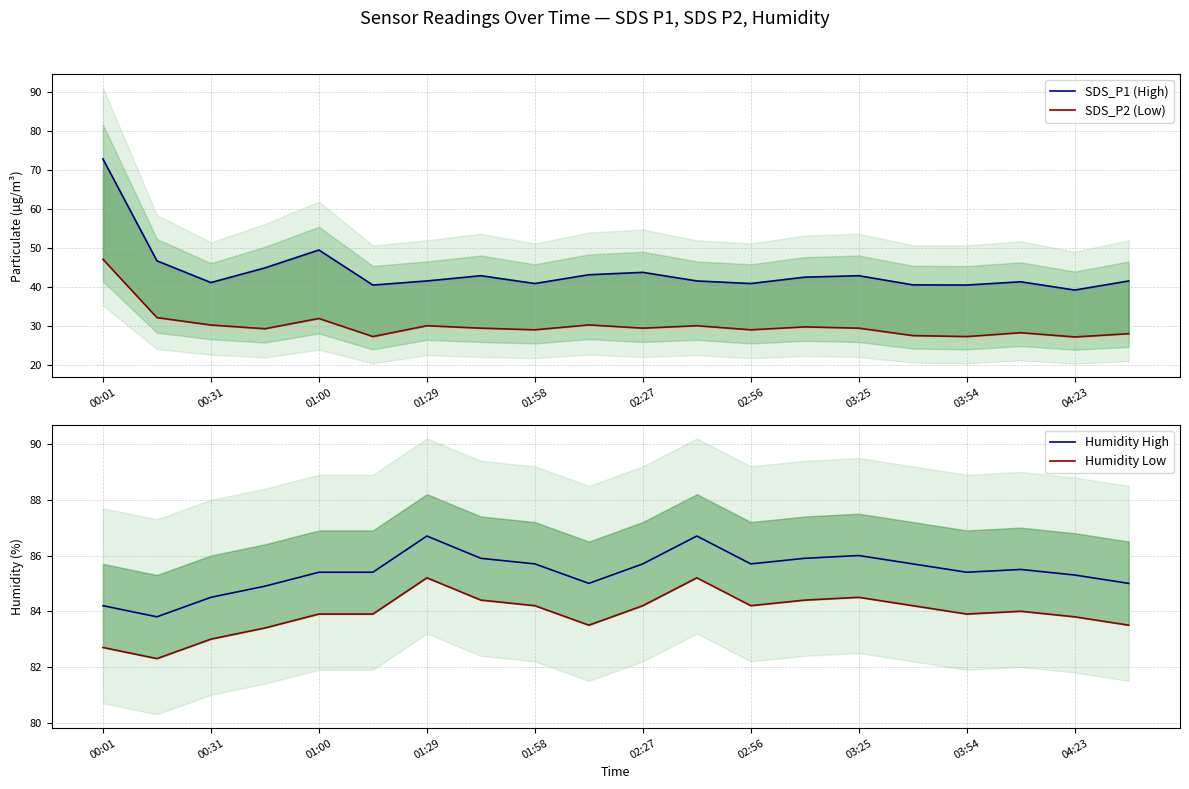

True or false: SDS_P1 (High) and SDS_P2 (Low) intersect in this chart.

False